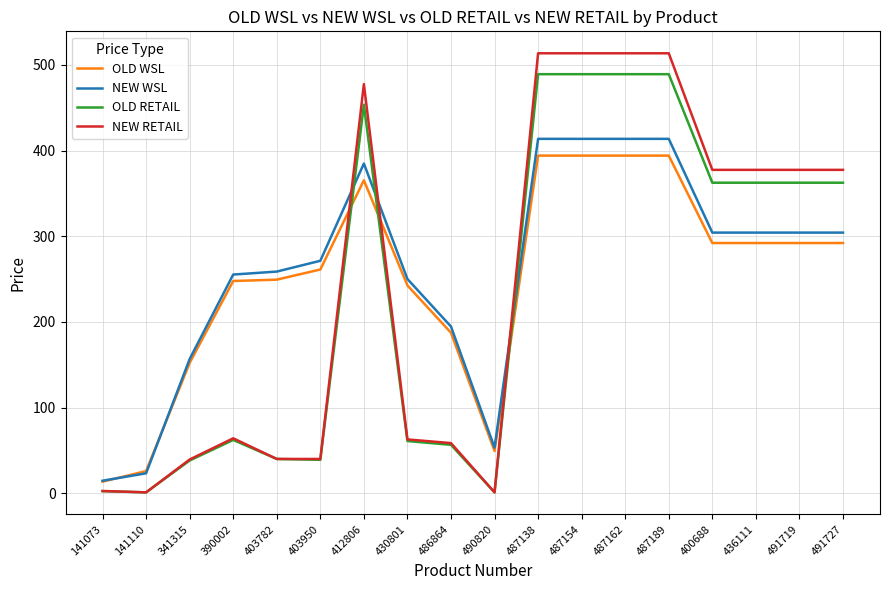

What position from the right is 487162?

6